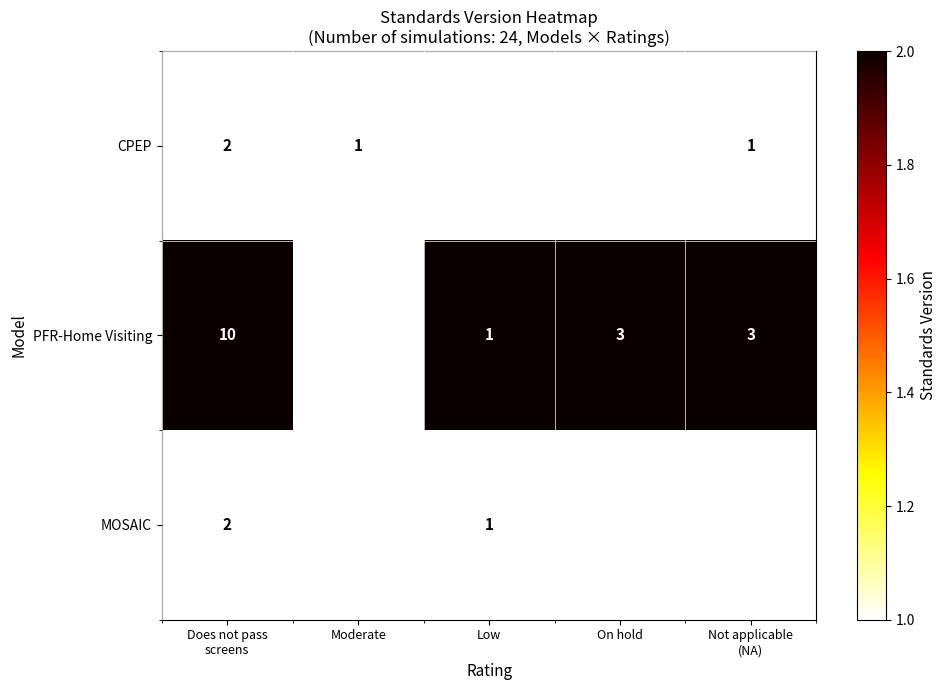

The MOSAIC series shows 1.0 at Low. True or false?

True